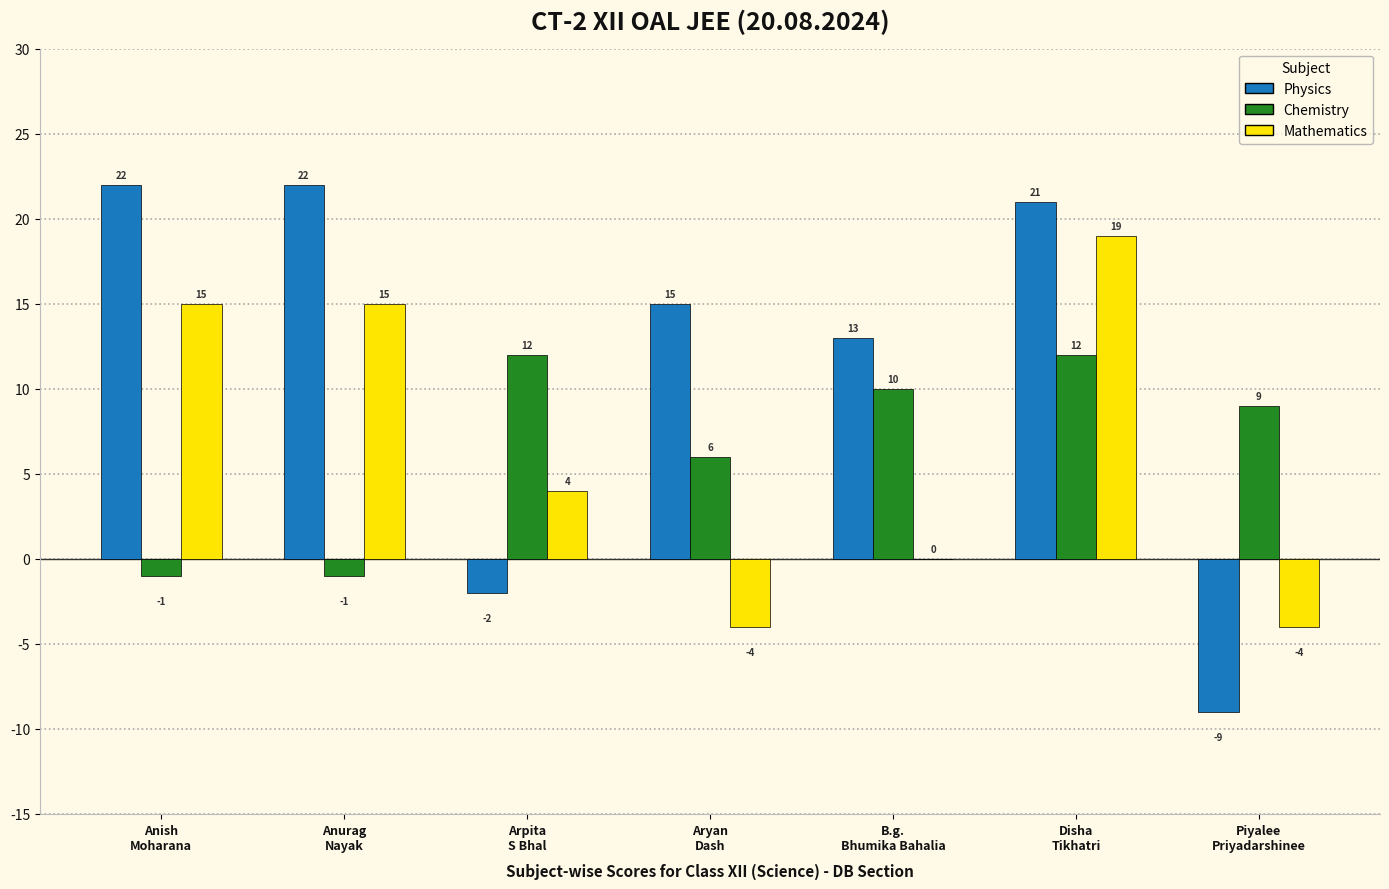

What is the maximum value shown in the chart?

22